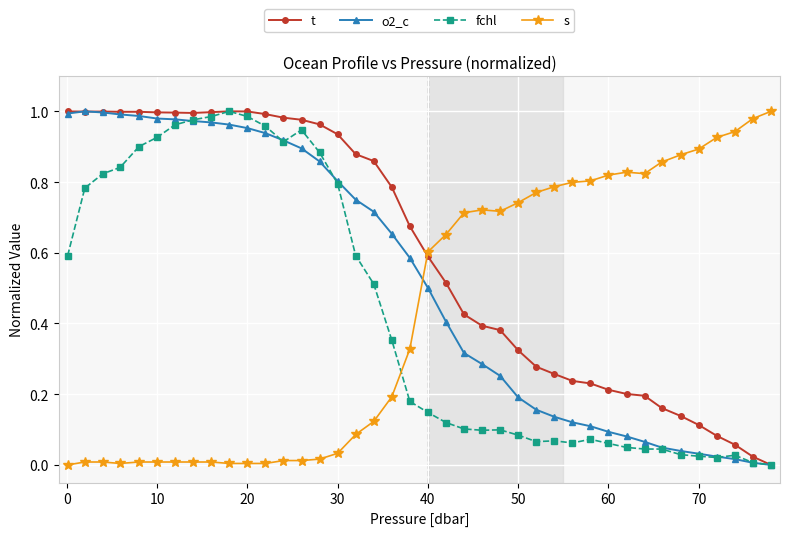

What are all the series names shown in the legend?

t, o2_c, fchl, s